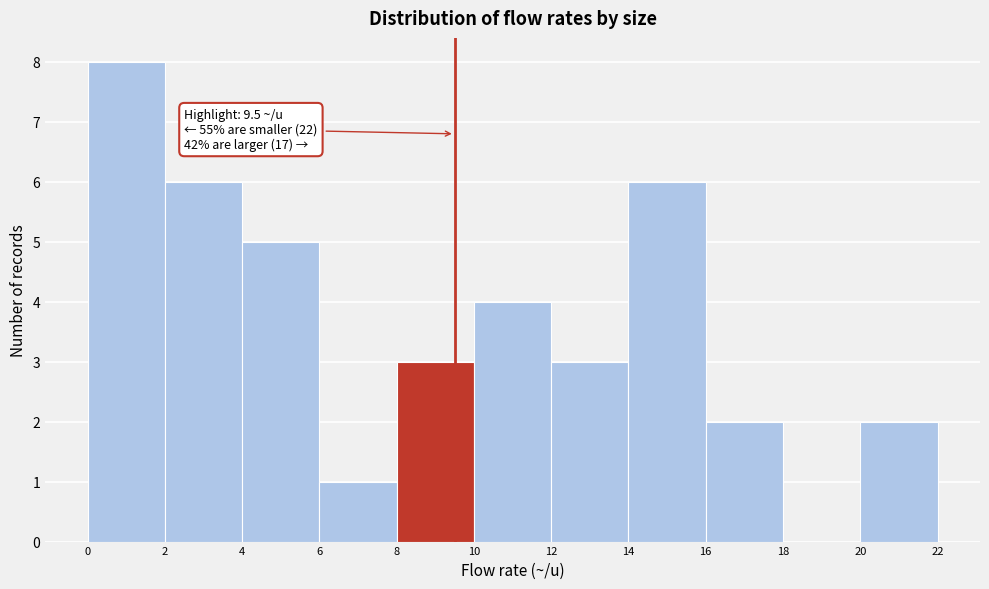

Over which range of the x-axis is the bar tallest?

0 to 2